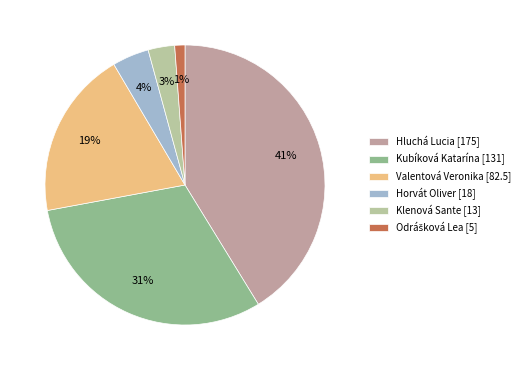

To the nearest percent, what portion does Kubíková Katarína represent?

31%